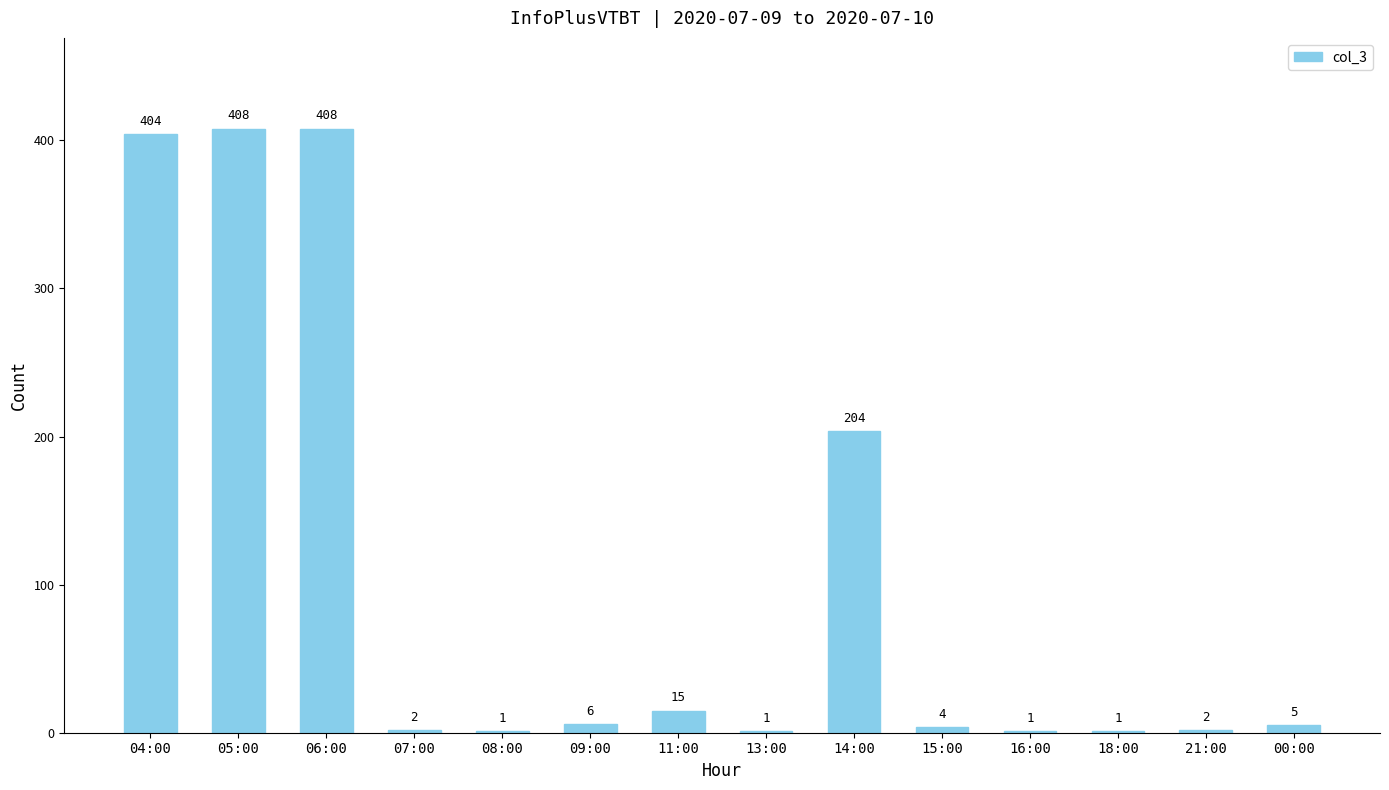

How many data points does each series have?

14